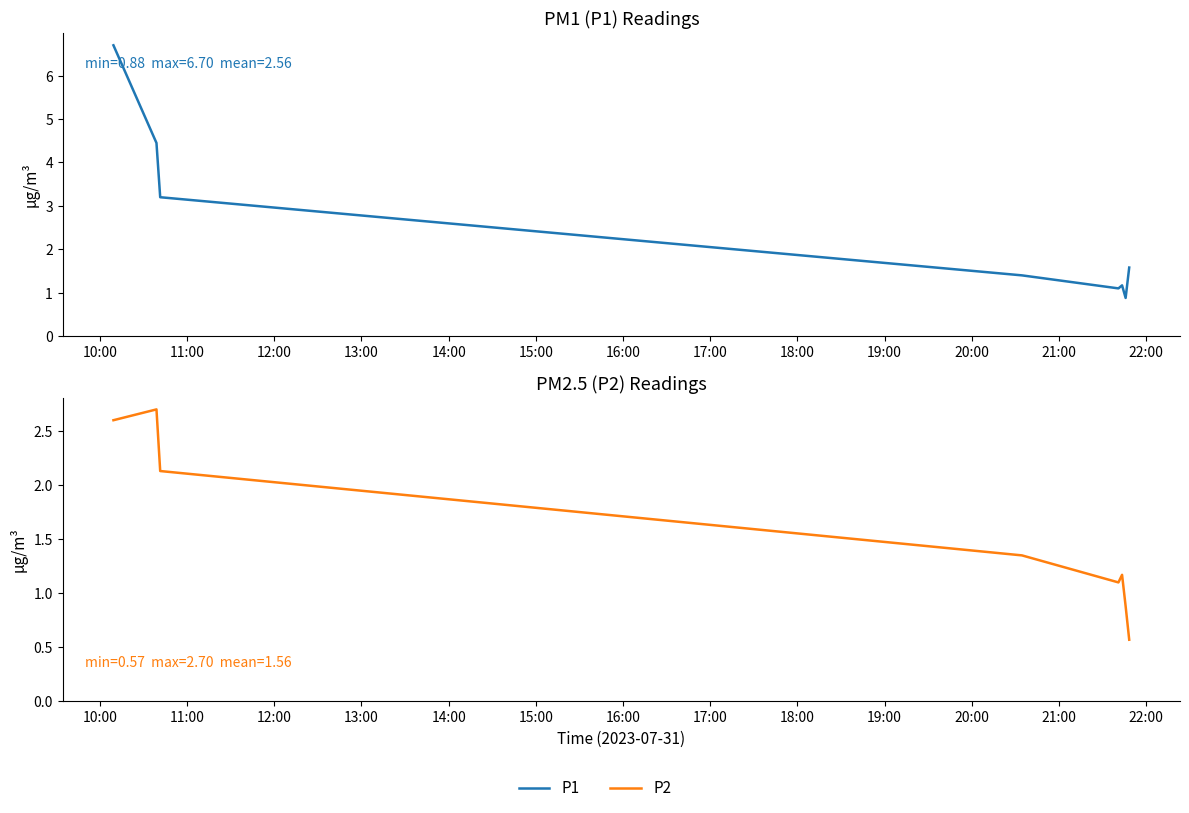

True or false: P1 and P2 intersect in this chart.

False